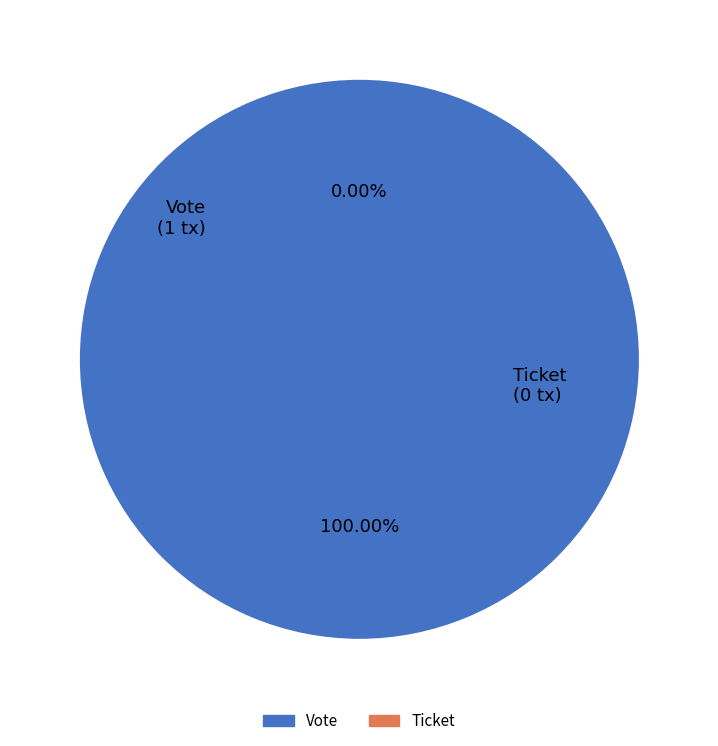

Rank the categories by value from lowest to highest.

Ticket, Vote